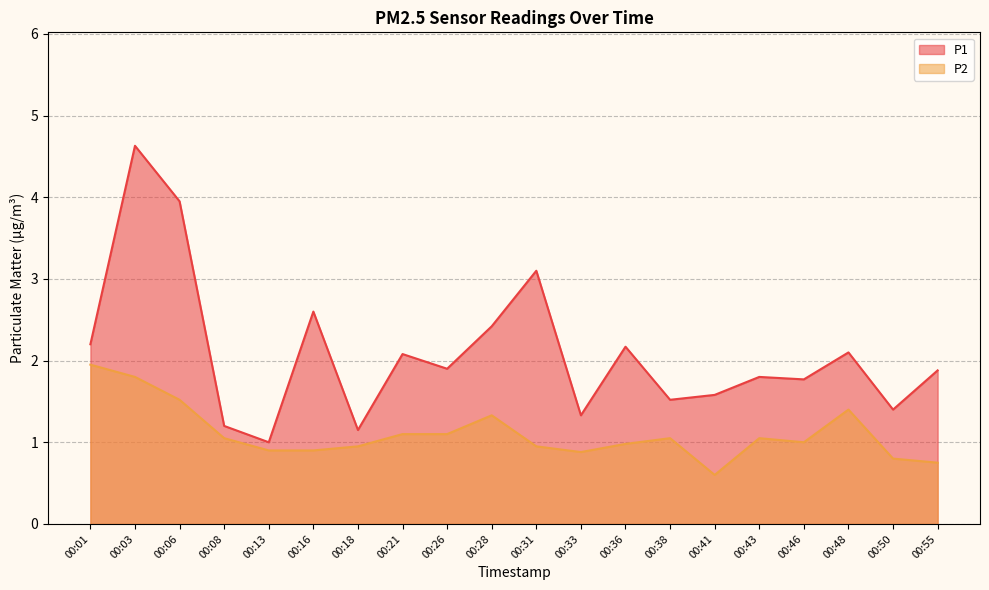

Rank the series by their average value, from highest to lowest.

P1, P2